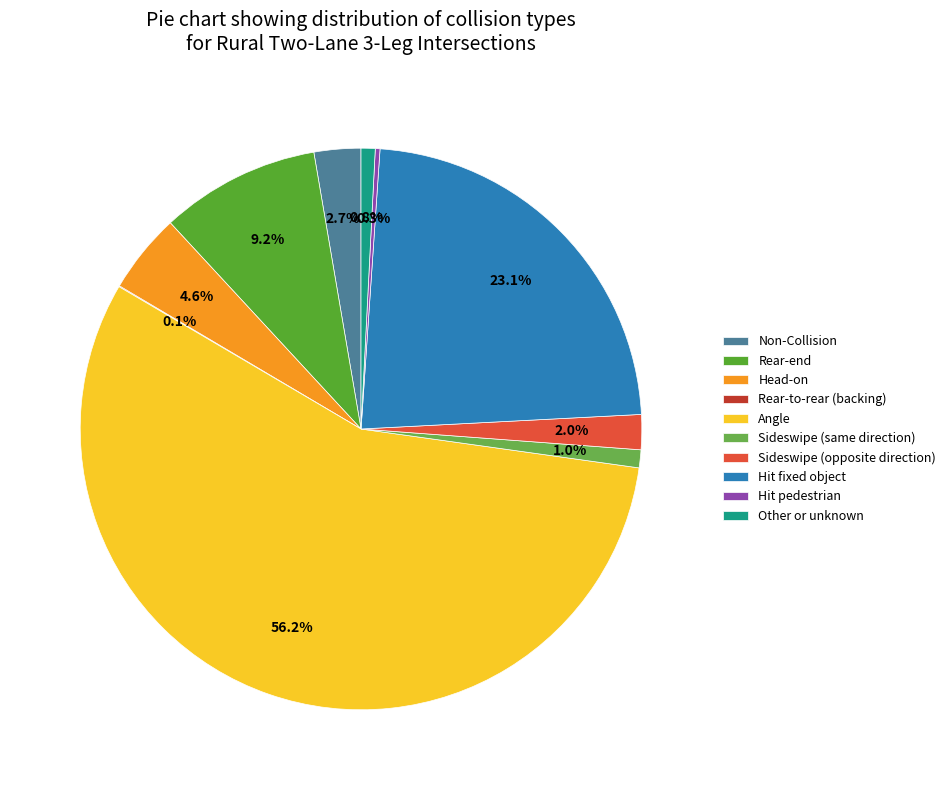

How many segments does this pie chart have?

10